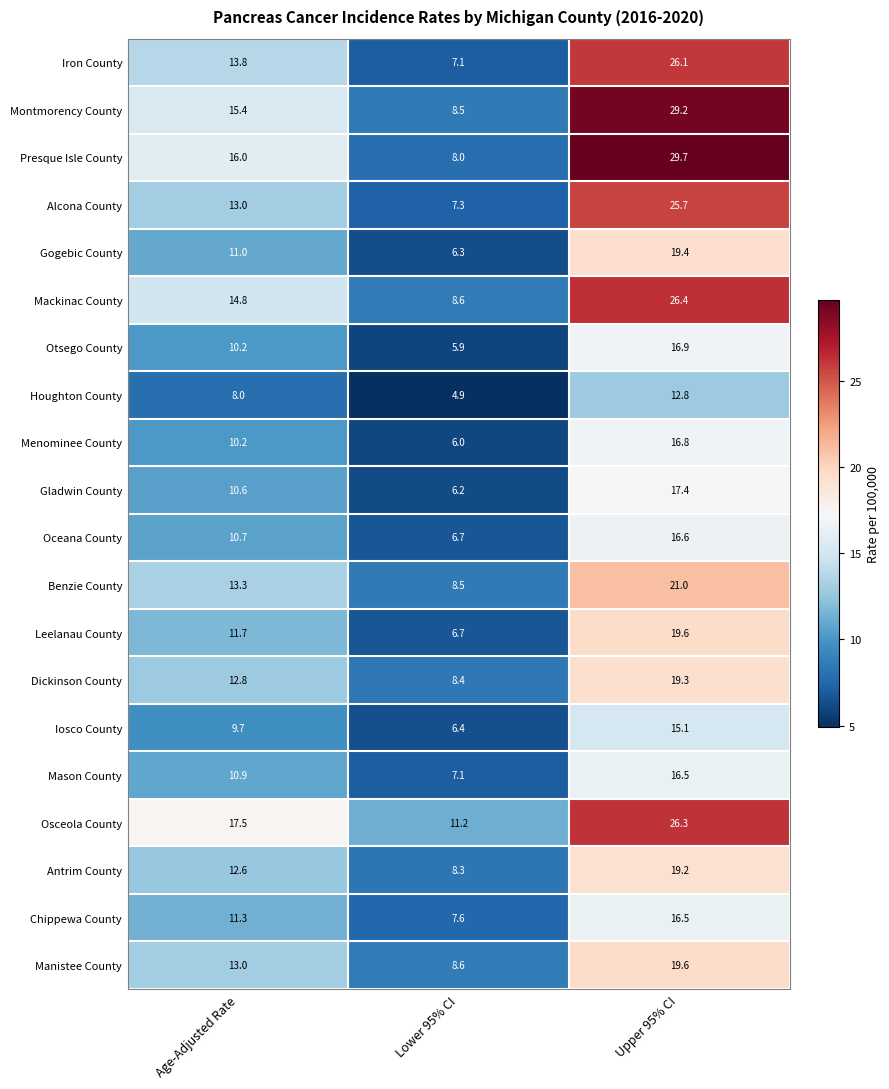

Rank the categories by Gladwin County value from lowest to highest.

Lower 95% CI, Age-Adjusted Rate, Upper 95% CI